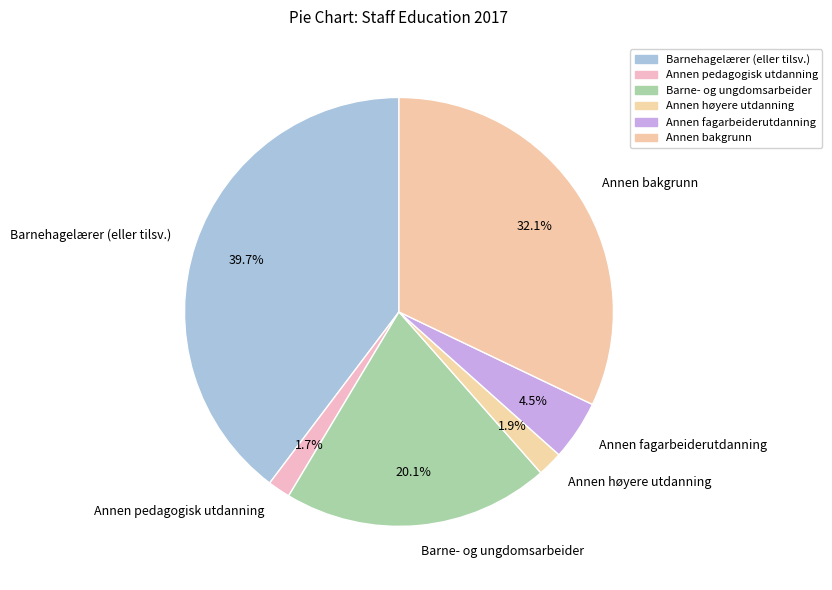

What percentage do Barne- og ungdomsarbeider and Annen pedagogisk utdanning together represent?

21.8%